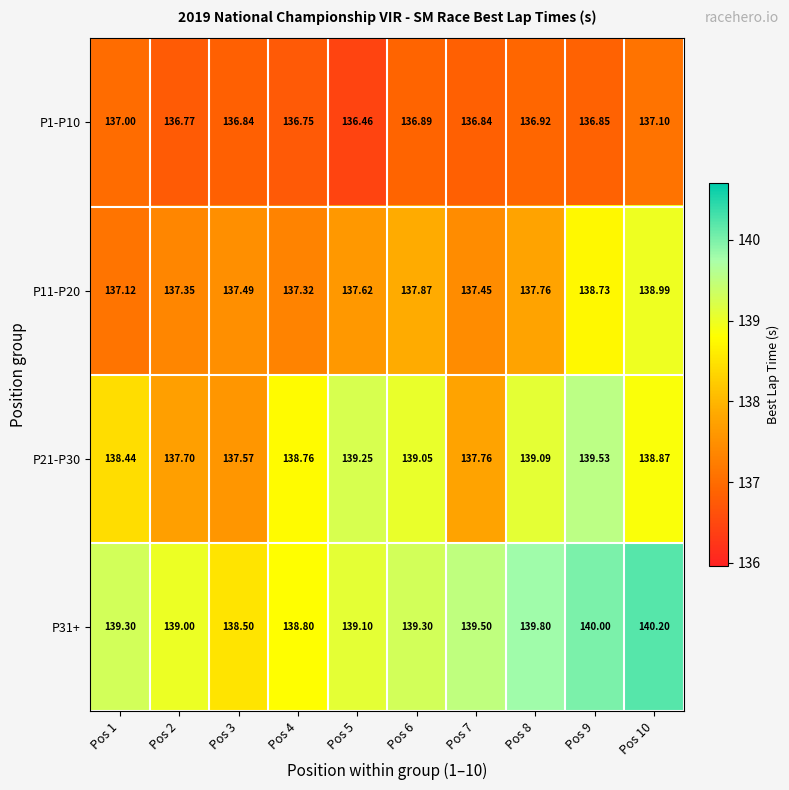

Rank the series at Pos 2 from highest to lowest value.

P31+, P21-P30, P11-P20, P1-P10